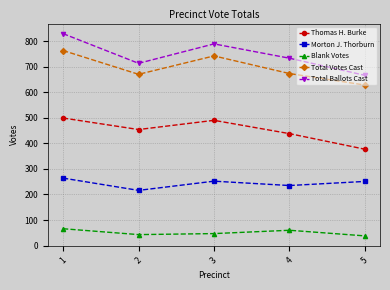

Count the number of data series in this chart.

5